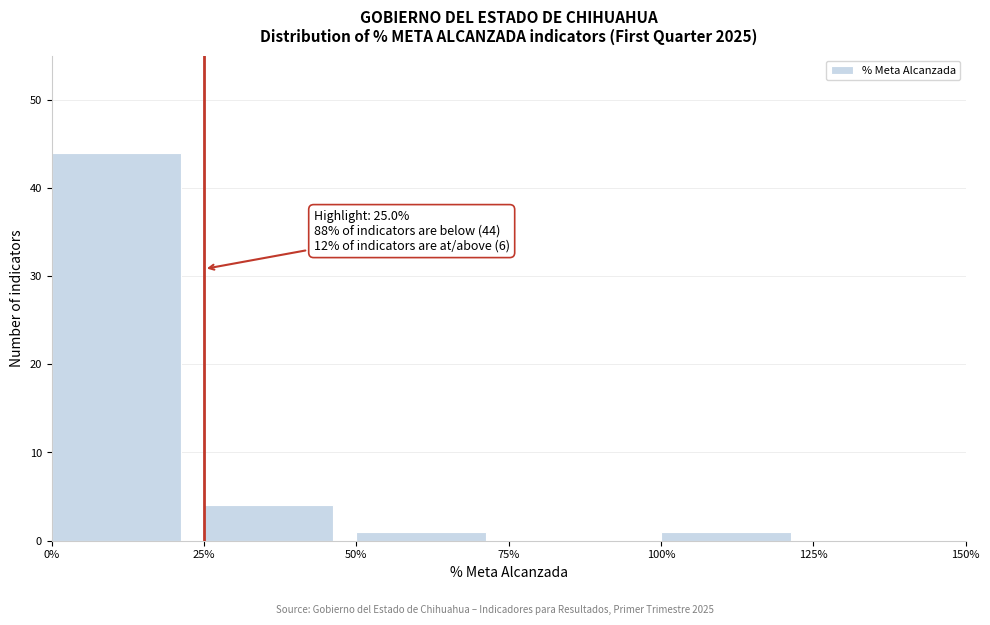

Which range on the x-axis has the tallest bar?

0% to 25%